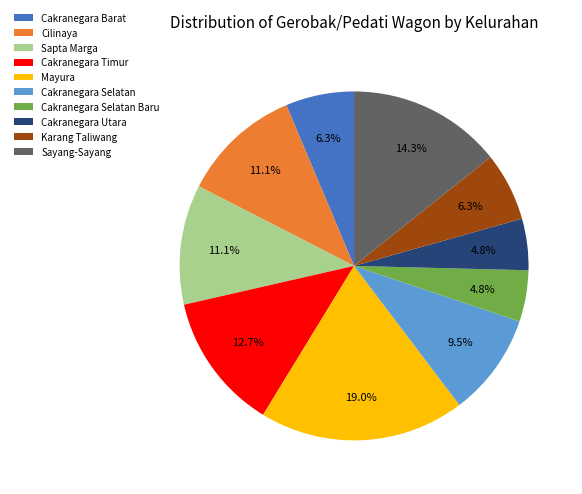

What percentage is NOT represented by Mayura?

81.0%